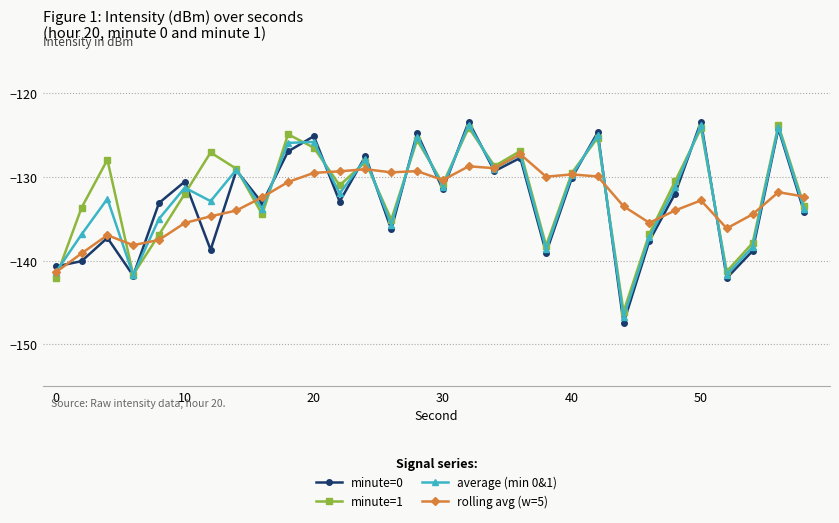

In average (min 0&1), how many points are higher than both neighbors (excluding endpoints)?

11